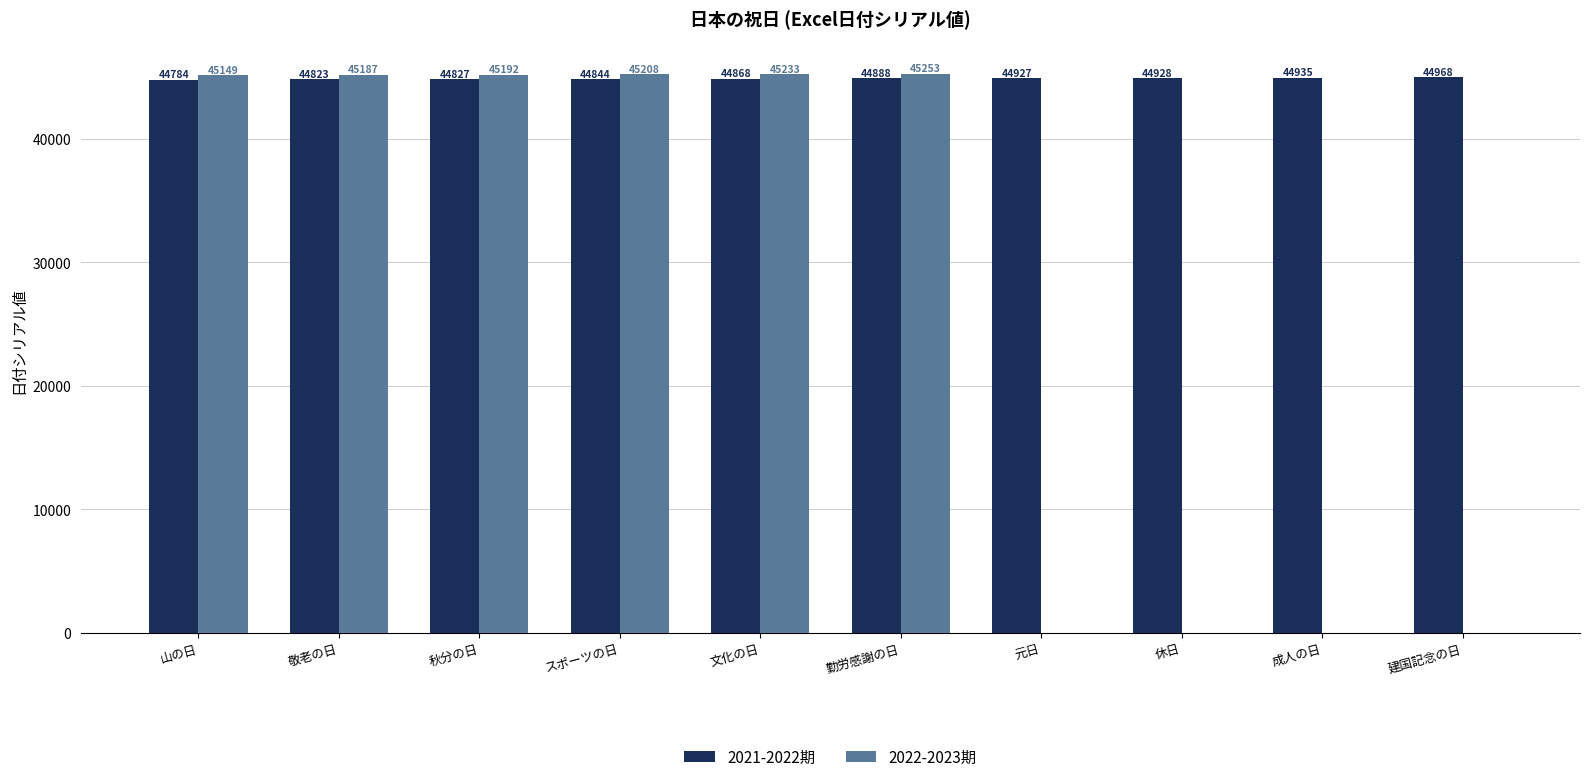

Is the value of 2021-2022期 at 休日 greater than the value of 2022-2023期 at 山の日?

No